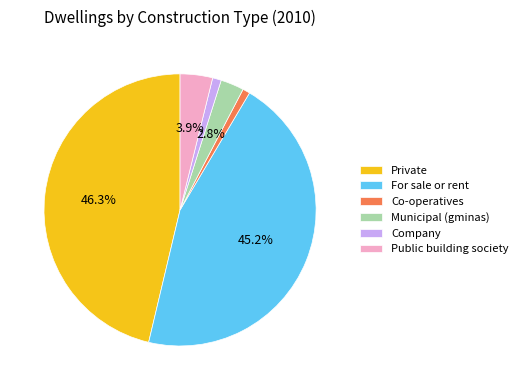

Which slice is the largest?

Private